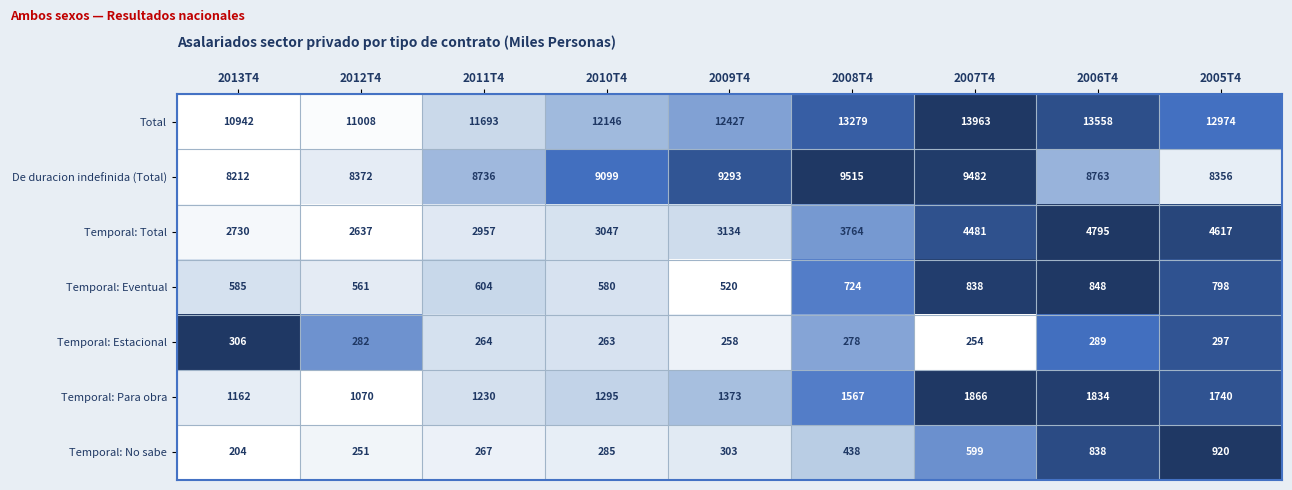

Which series has the widest spread of values?

Total